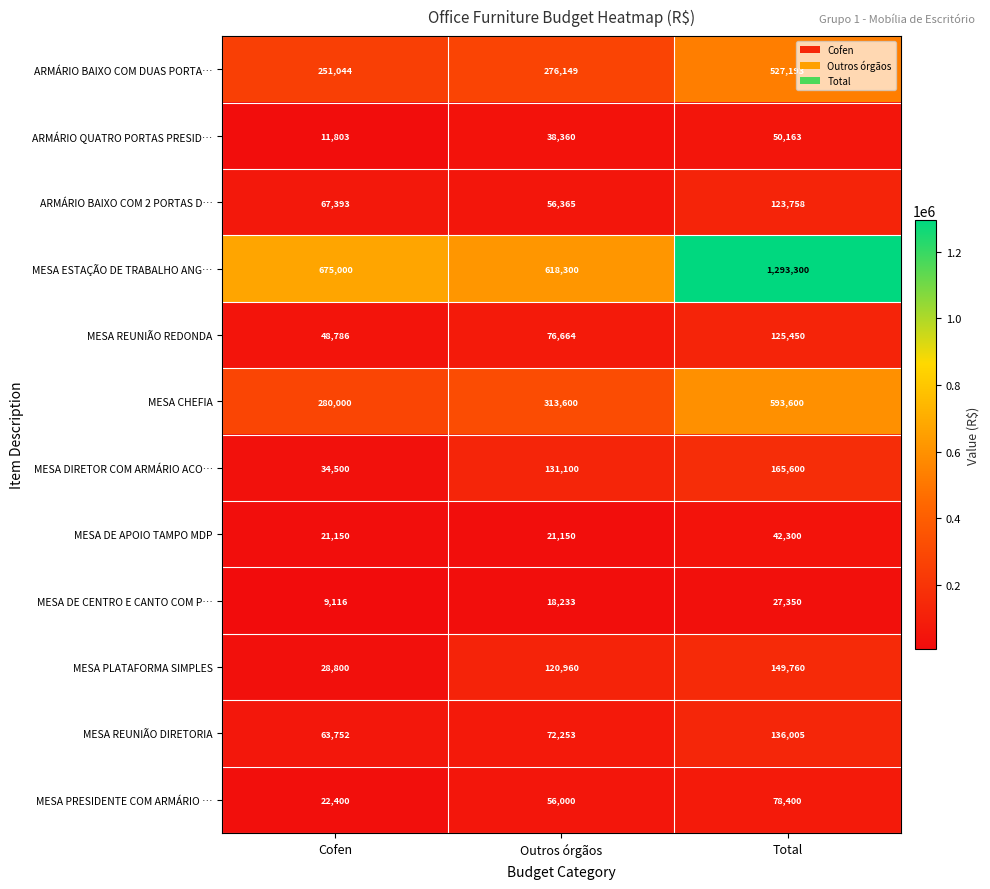

What is the average value of the MESA DIRETOR COM ARMÁRIO ACO… series?

110400